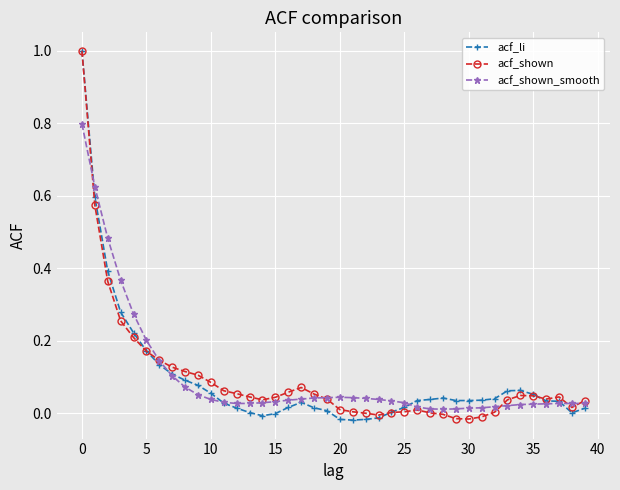

True or false: acf_shown has more than 2 points higher than both neighbors.

True